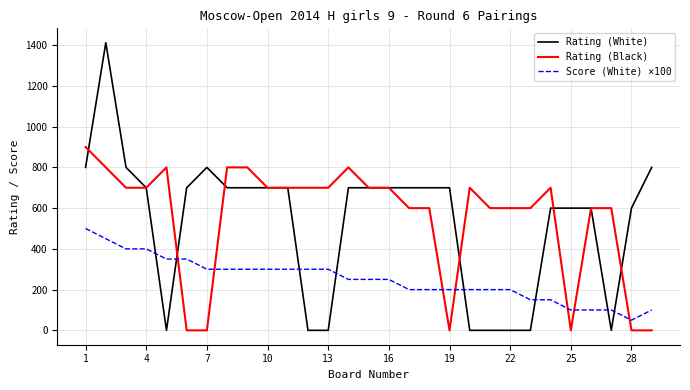

What is the maximum value shown in the chart?

1412